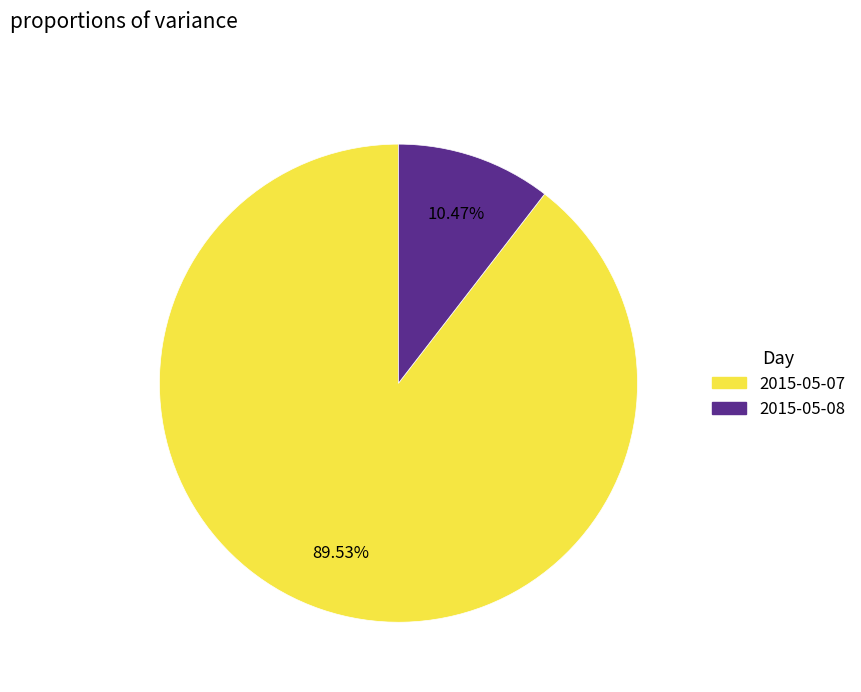

Which has a higher value, 2015-05-08 or 2015-05-07?

2015-05-07